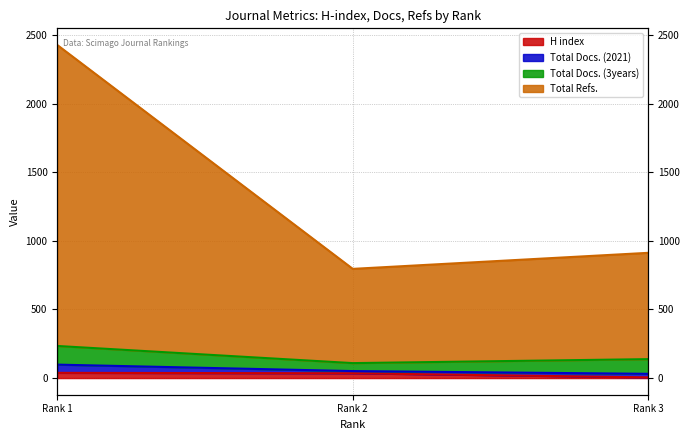

Which category has the highest value in the Total Refs. series?

Rank 1